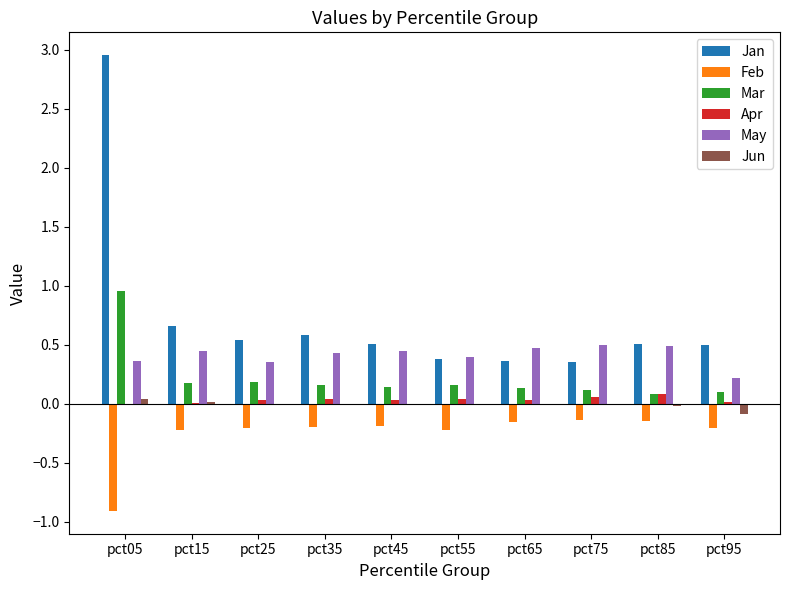

Is it true that Jun equals 0.0 at pct05?

True